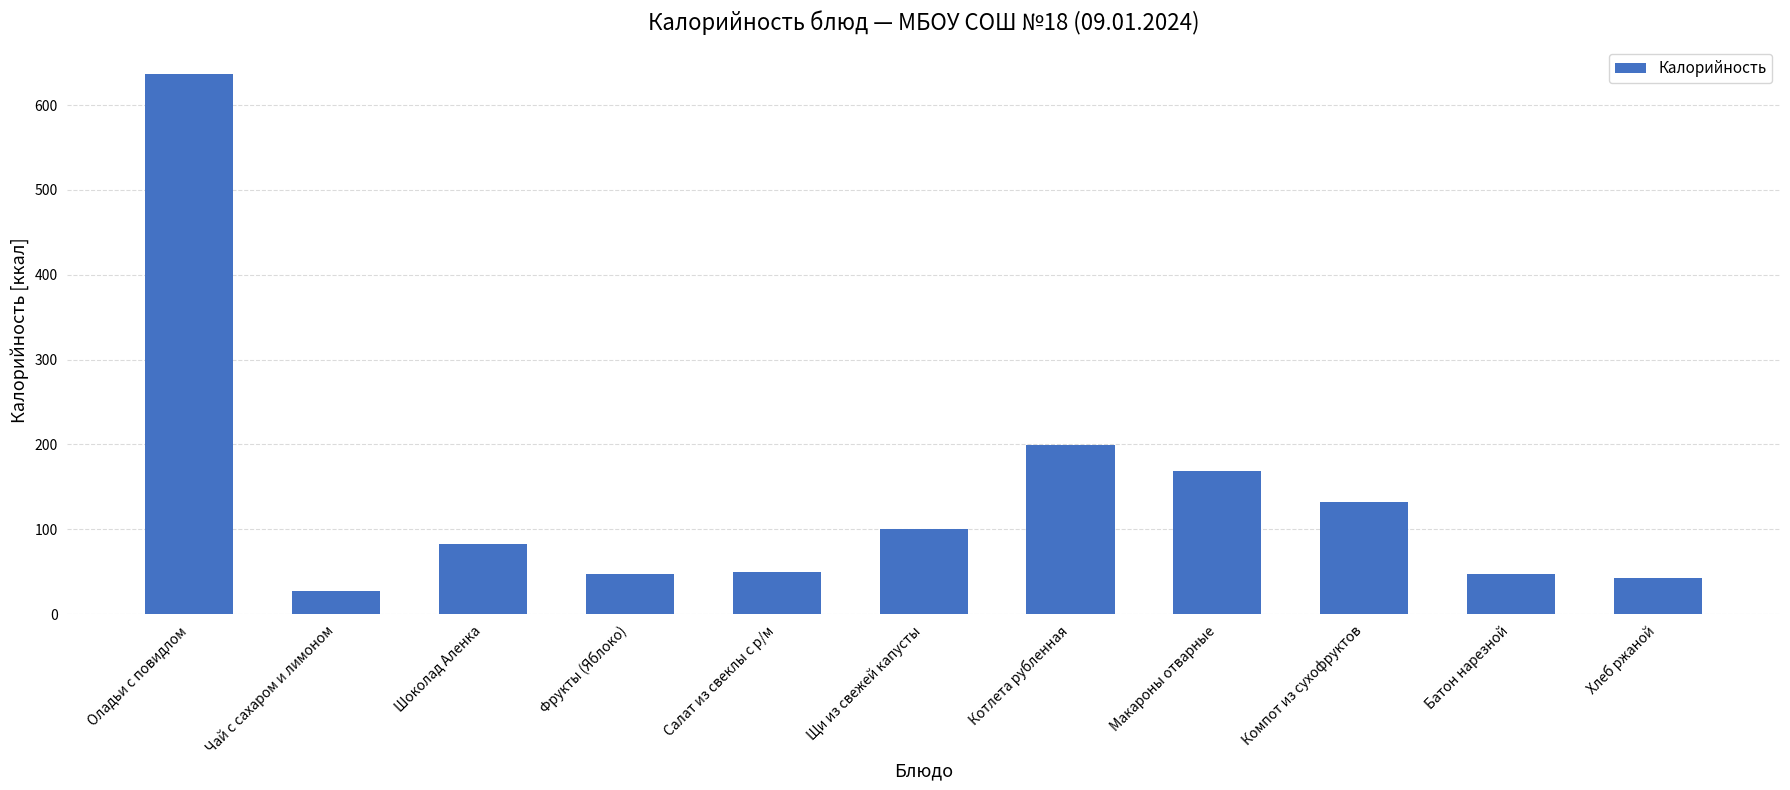

What is the sum of the values at Оладьи с повидлом and Макароны отварные?

805.7